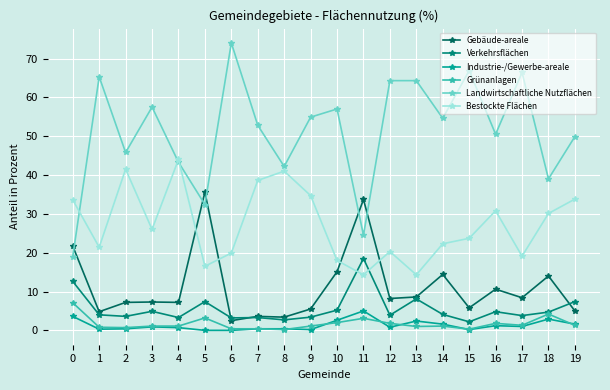

What are all the series names shown in the legend?

Gebäude-areale, Verkehrsflächen, Industrie-/Gewerbe-areale, Grünanlagen, Landwirtschaftliche Nutzflächen, Bestockte Flächen